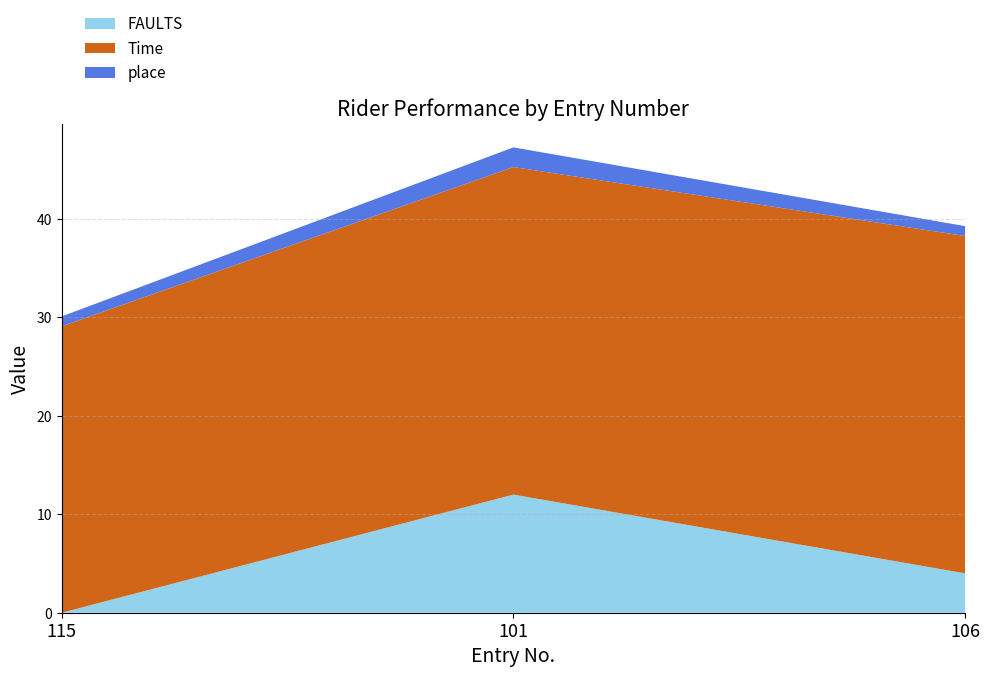

Reading left to right, list all the values displayed in this chart.

FAULTS: 115=0.0	101=12.0	106=4.0
Time: 115=29.1	101=33.3	106=34.3
place: 115=1.0	101=2.0	106=1.0